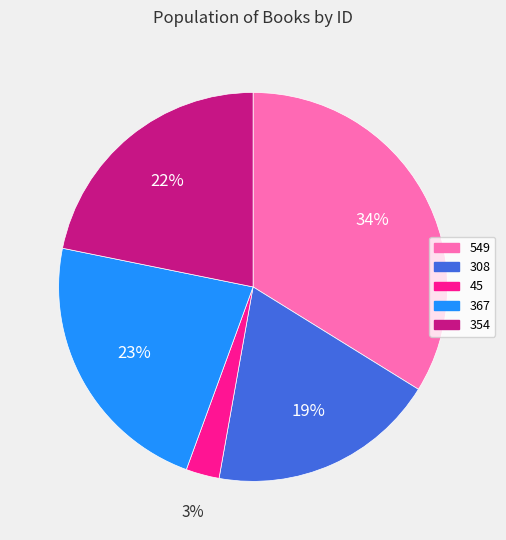

Is the sum of 367 and 549 greater than half?

Yes